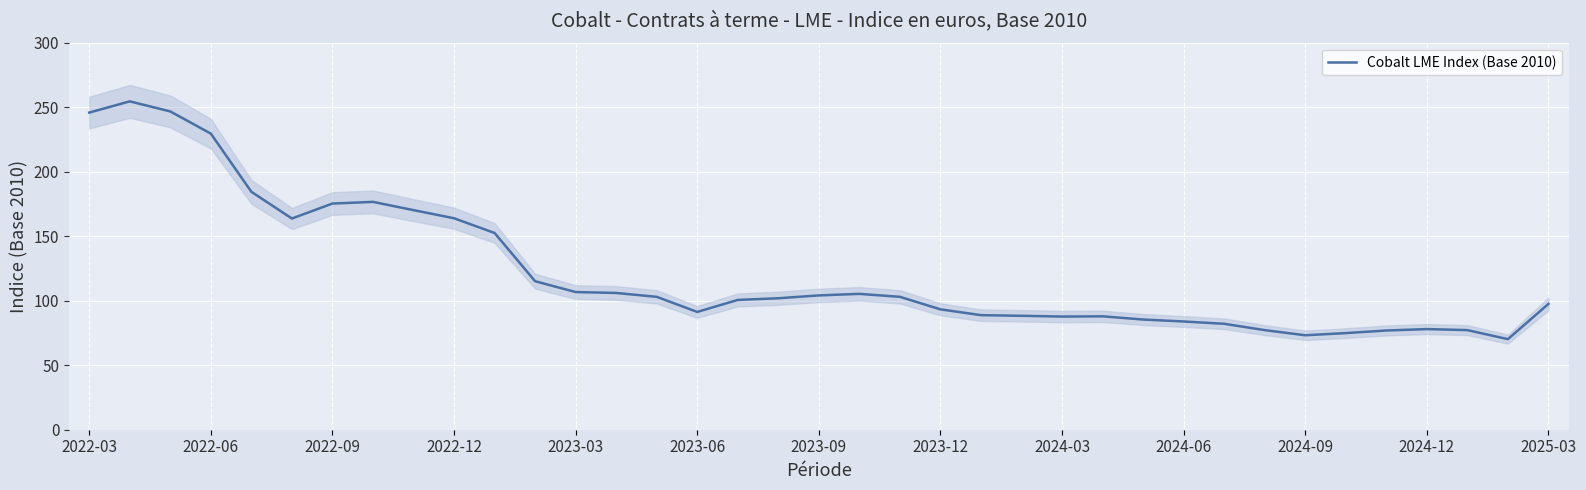

The value of Cobalt LME Index (Base 2010) at 2023-03 is 175.6. True or false?

False